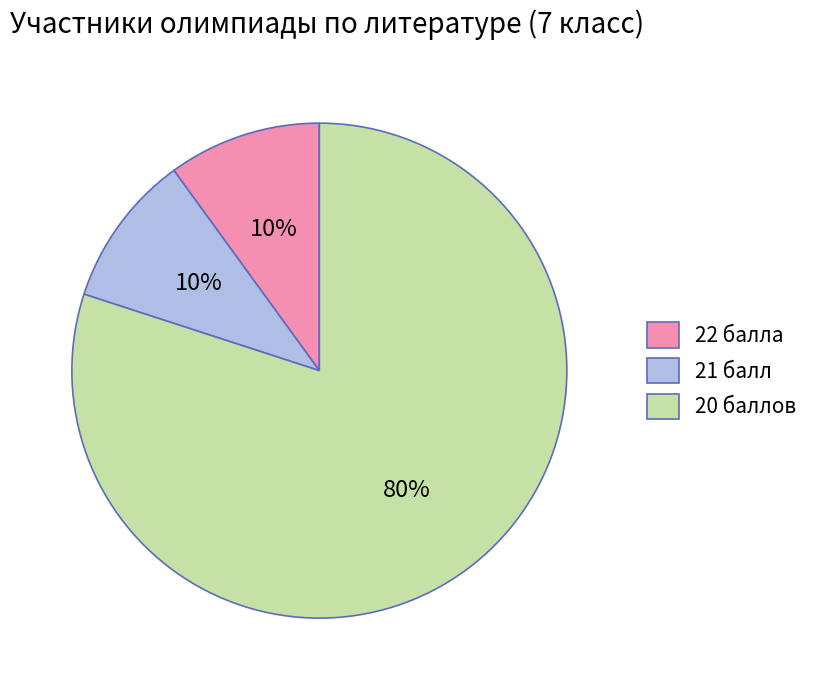

How many slices are in this pie chart?

3